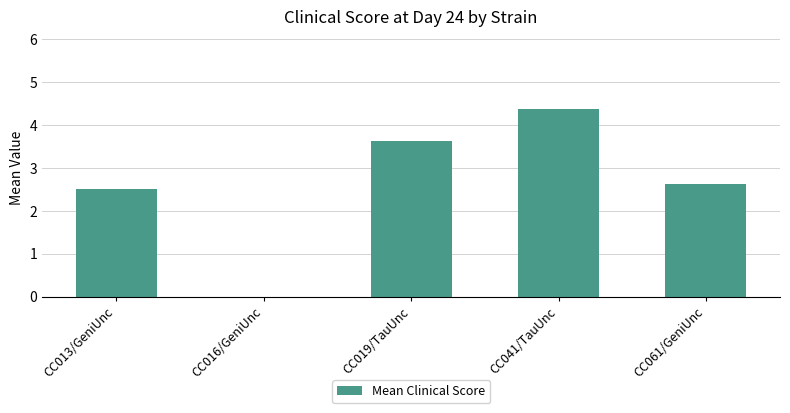

Where is the data nearest to the value 2?

CC013/GeniUnc